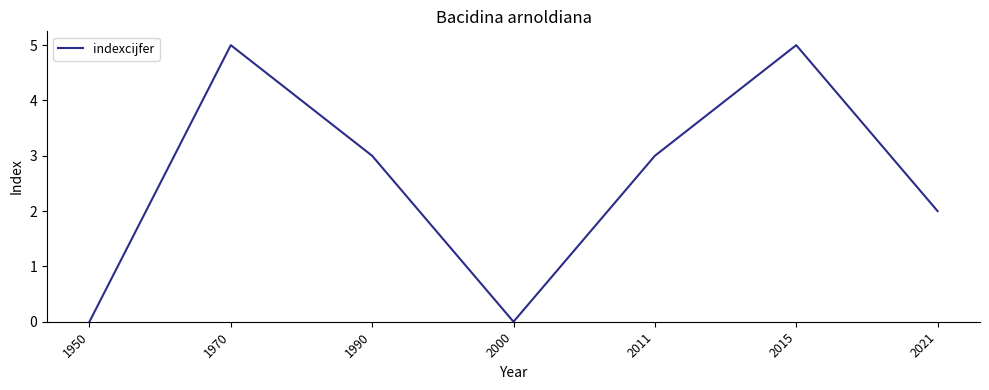

Count the number of categories in the chart.

7